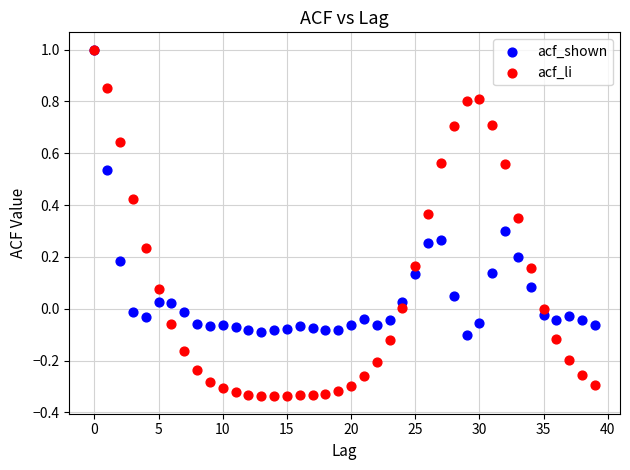

Which series contains the lowest Y value?

acf_li